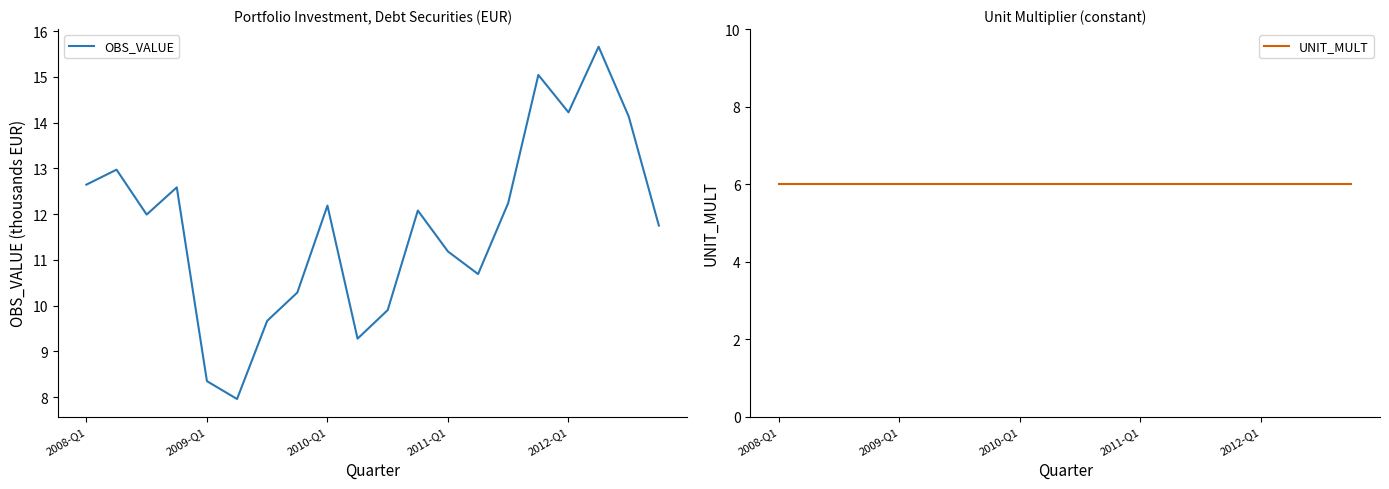

True or false: OBS_VALUE has a value of 12.6 at 2008-Q1.

True